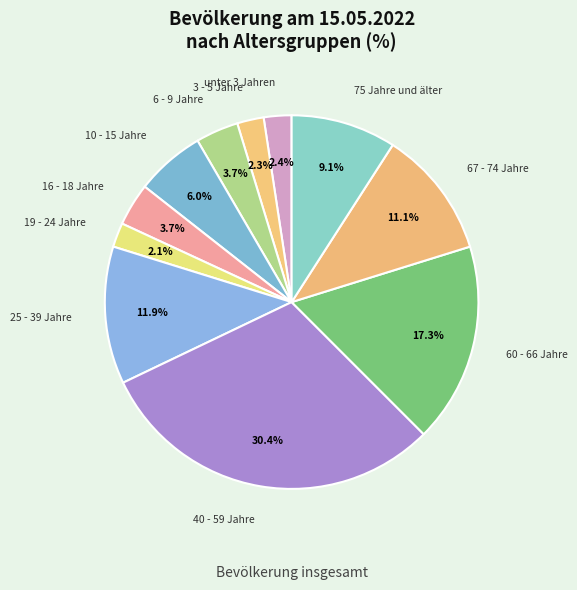

Which has a higher value, 75 Jahre und älter or unter 3 Jahren?

75 Jahre und älter